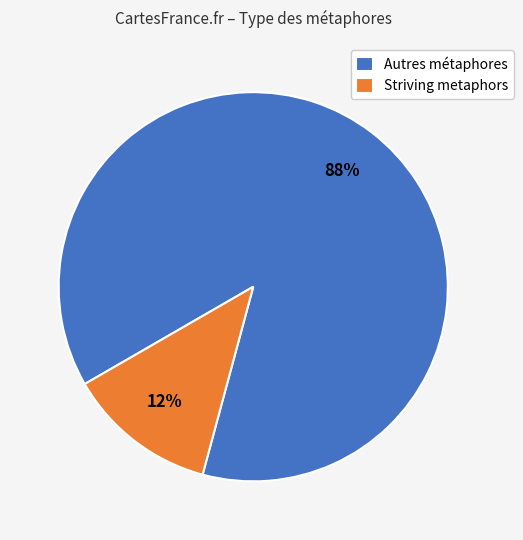

Which category has the biggest portion of the pie?

Autres métaphores